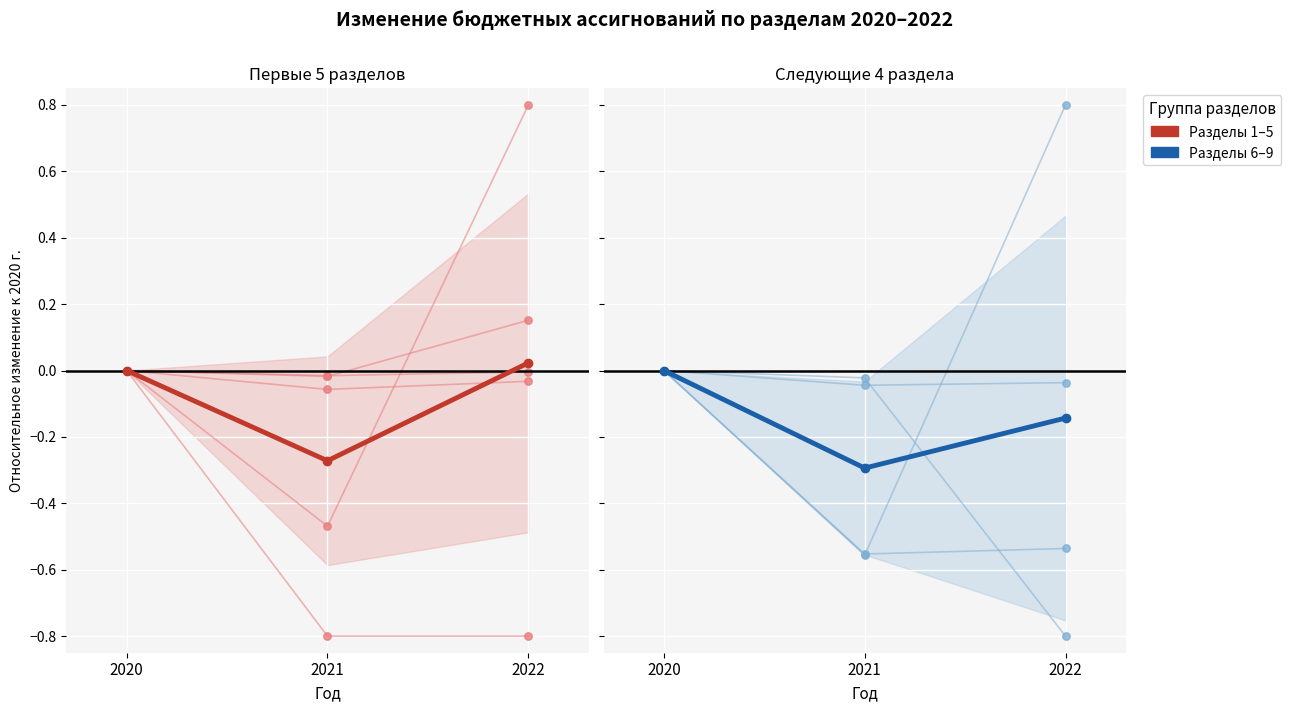

At which category is the sum across all series the highest?

2020